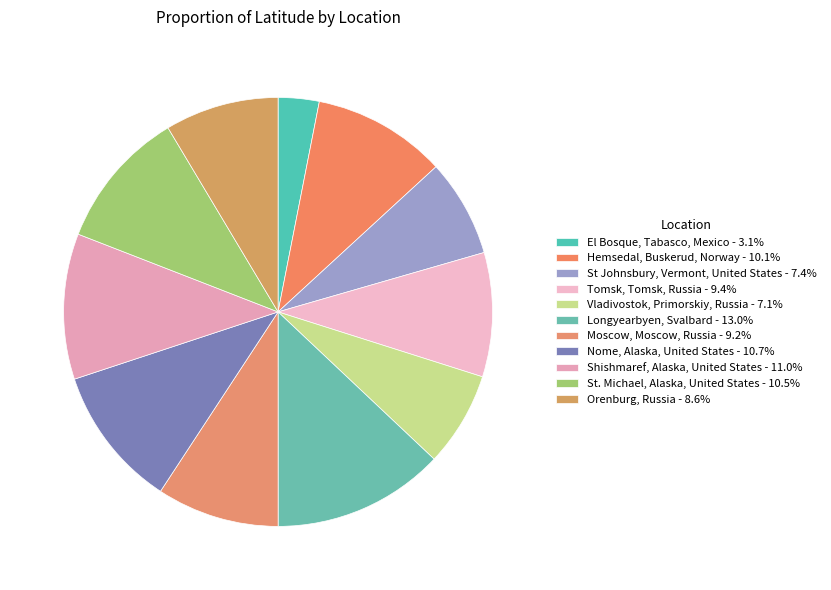

Between Longyearbyen, Svalbard and Orenburg, Russia, which is larger?

Longyearbyen, Svalbard